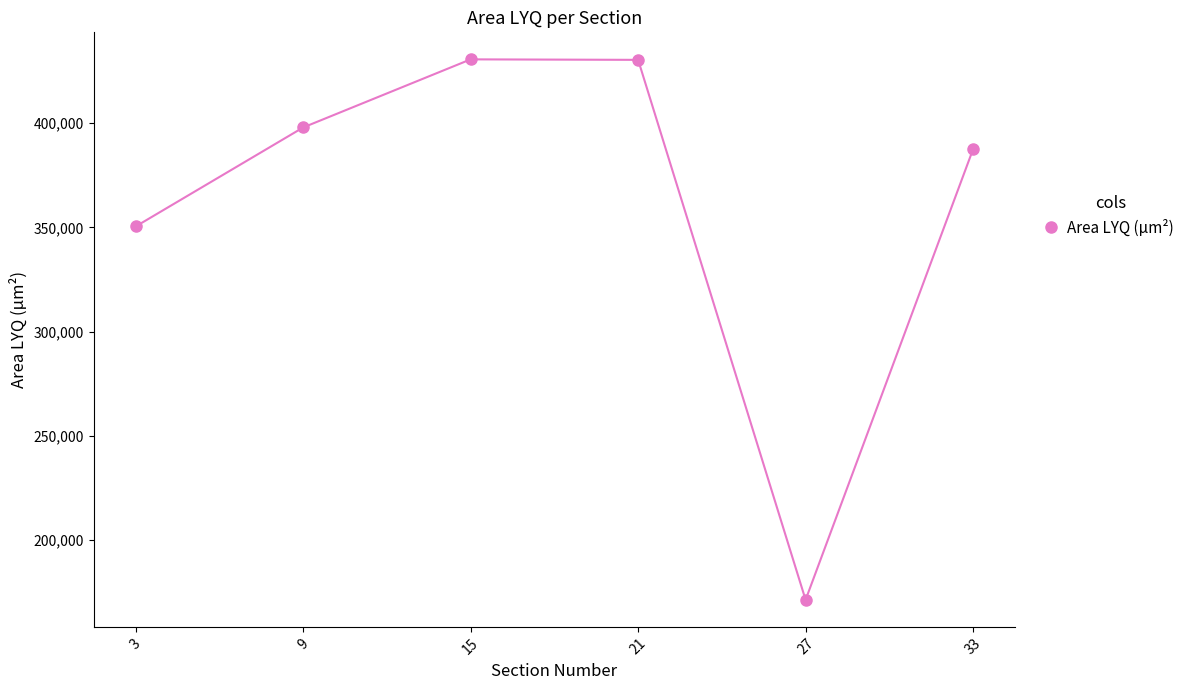

What is the sum of the values at 21 and 27?

601721